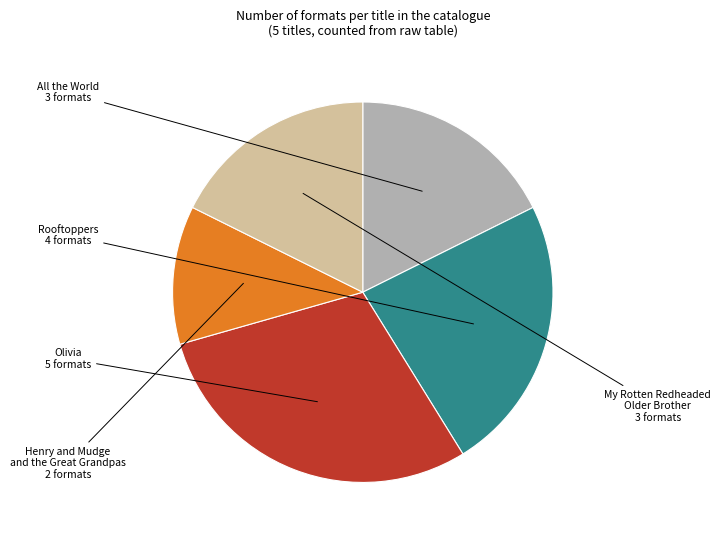

Does any single category account for the majority?

No